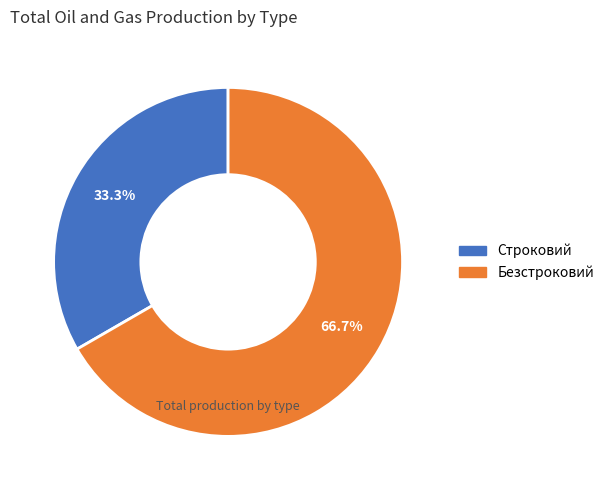

Which slice is the smallest?

Строковий